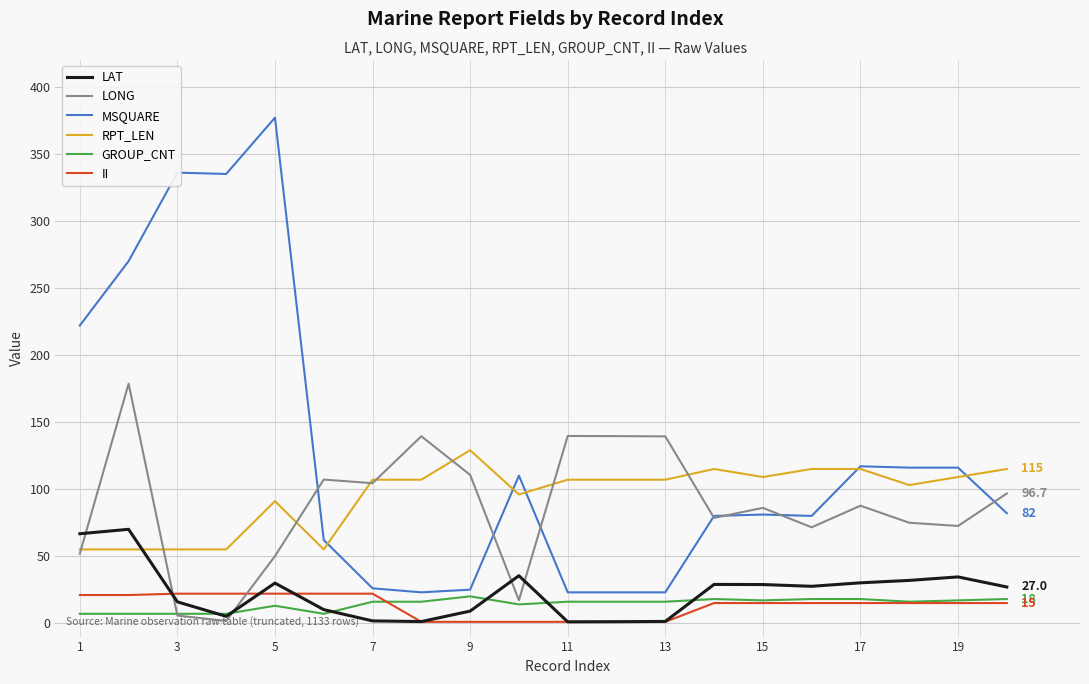

Which series has the largest range (max minus min)?

MSQUARE